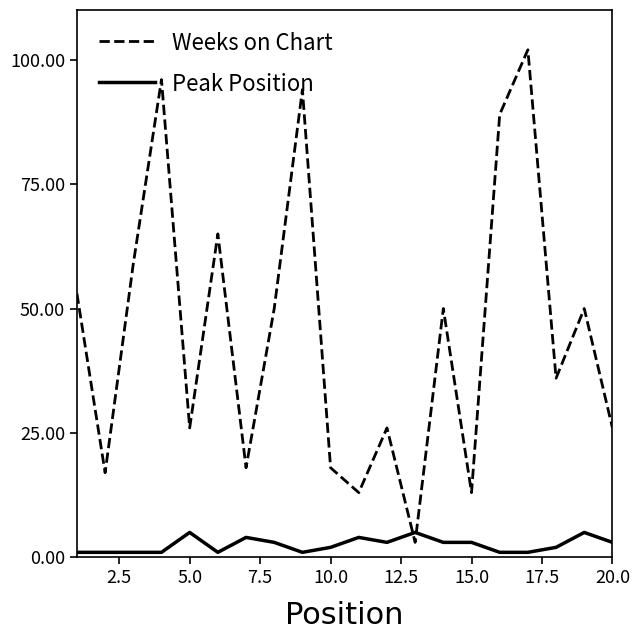

Which series ends up on top after the final intersection of Weeks on Chart and Peak Position?

Weeks on Chart